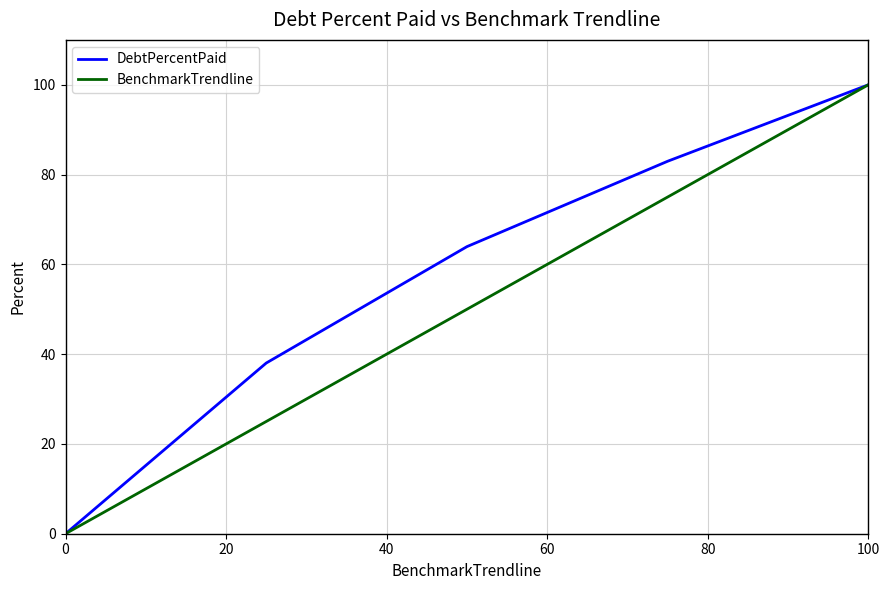

Rank the series by their average value, from lowest to highest.

BenchmarkTrendline, DebtPercentPaid